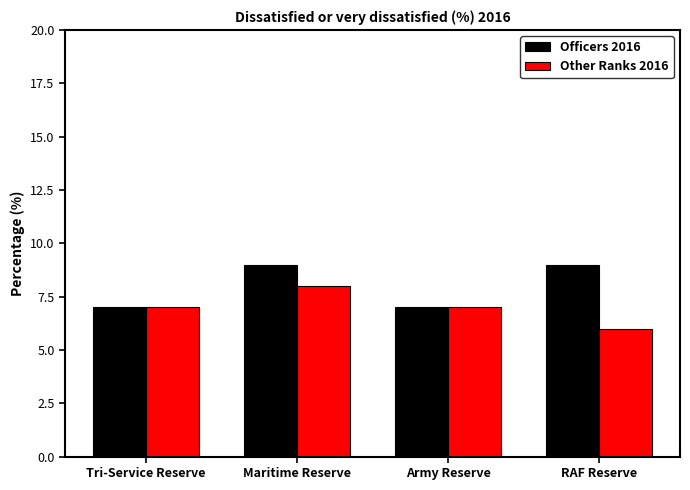

List the series in order of their overall mean, lowest first.

Other Ranks 2016, Officers 2016